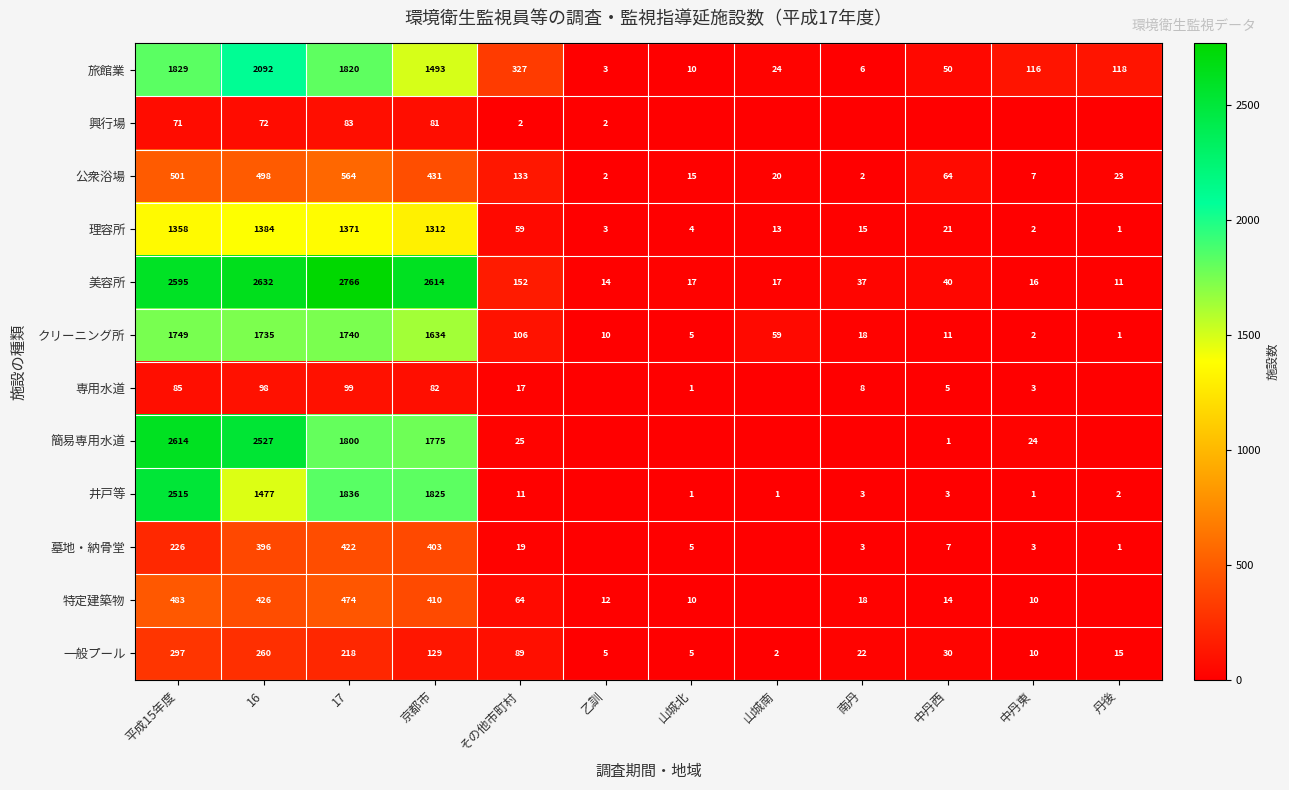

Which has a higher value, 乙訓 or 中丹東?

中丹東